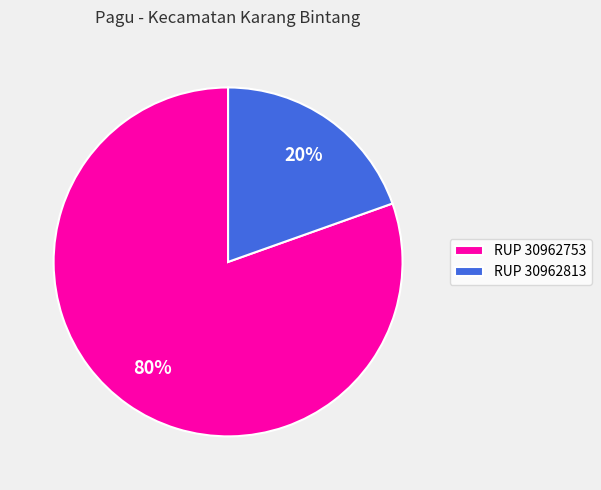

Which category has the smallest portion of the pie?

RUP 30962813